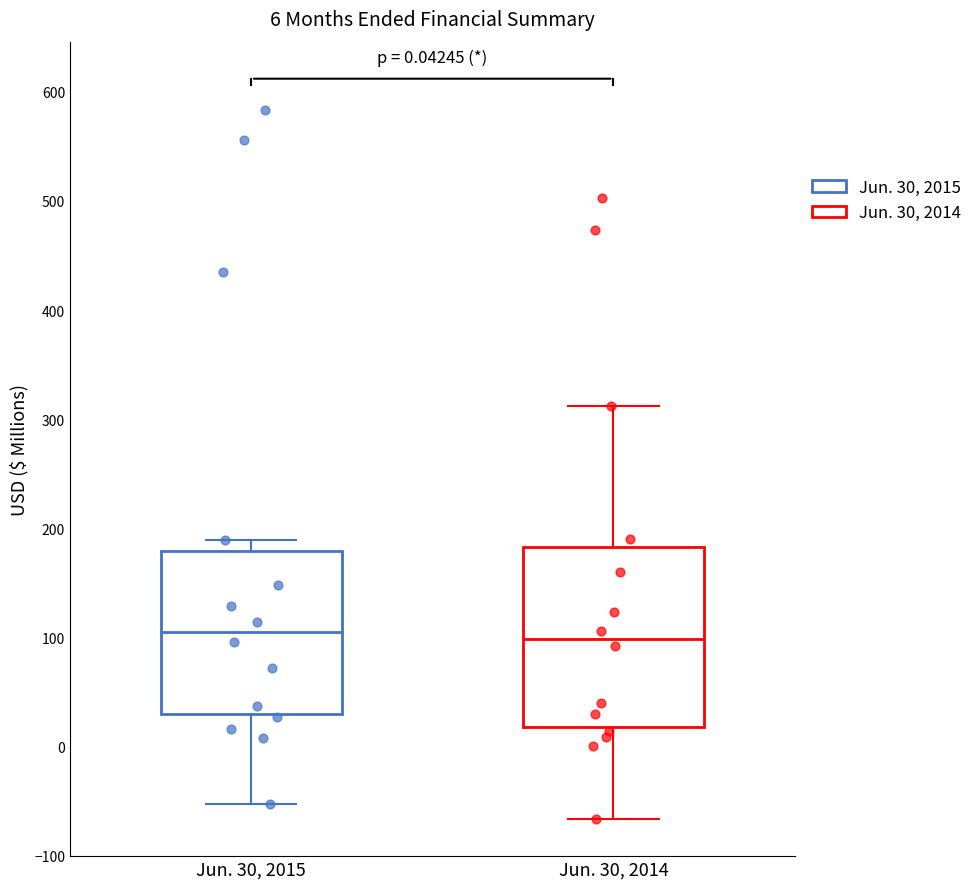

Comparing the boxes themselves (not the whiskers), which one is the tallest?

Jun. 30, 2014